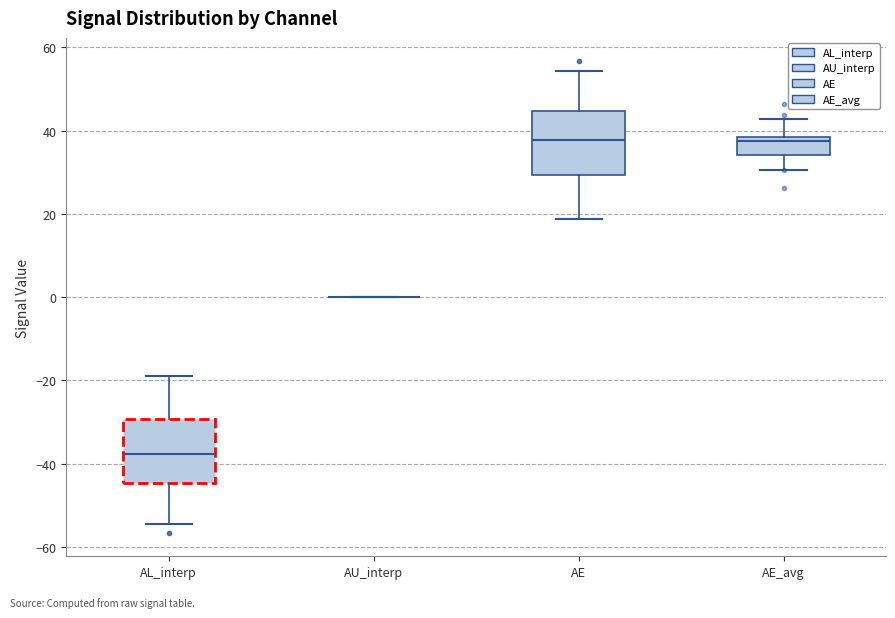

Reading left to right, transcribe this box plot: for each box, give where its median line is, the range the box spans, and where its two whiskers end, as read against the y-axis. The values are not printed on the chart, so give them approximately, as read against the axis.

AL_interp: median -38, box -44 to -30, whiskers -54 to -18
AU_interp: box collapsed to a line at 0, whiskers 0 to 0
AE: median 38, box 30 to 44, whiskers 18 to 54
AE_avg: median 38 (just below the box's upper edge), box 34 to 38, whiskers 30 to 42